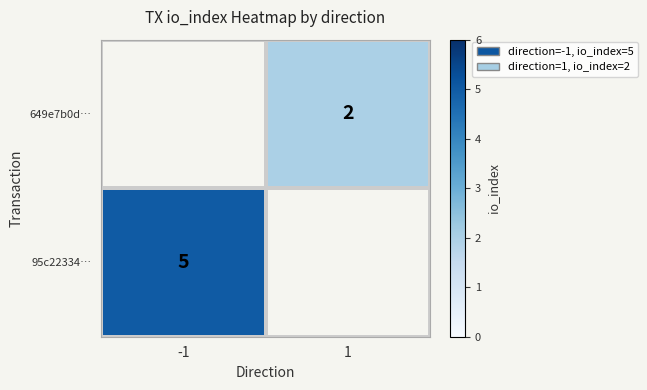

The value of 649e7b0d… at 1 is 3. True or false?

False